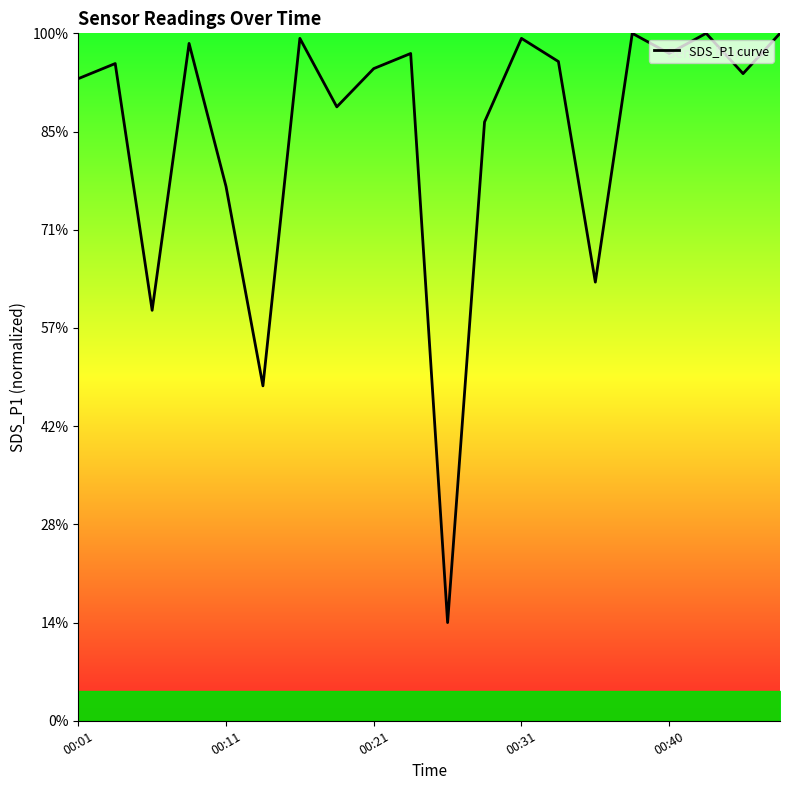

How many lines are shown in the chart?

1